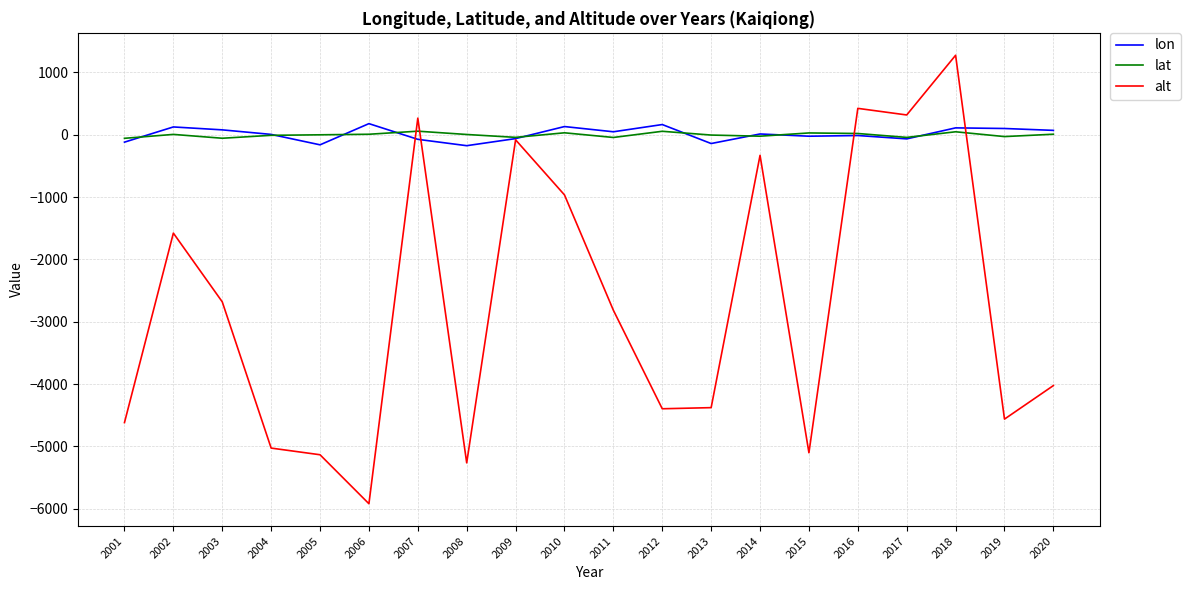

What is the difference between the highest and lowest values at 2016?

435.9